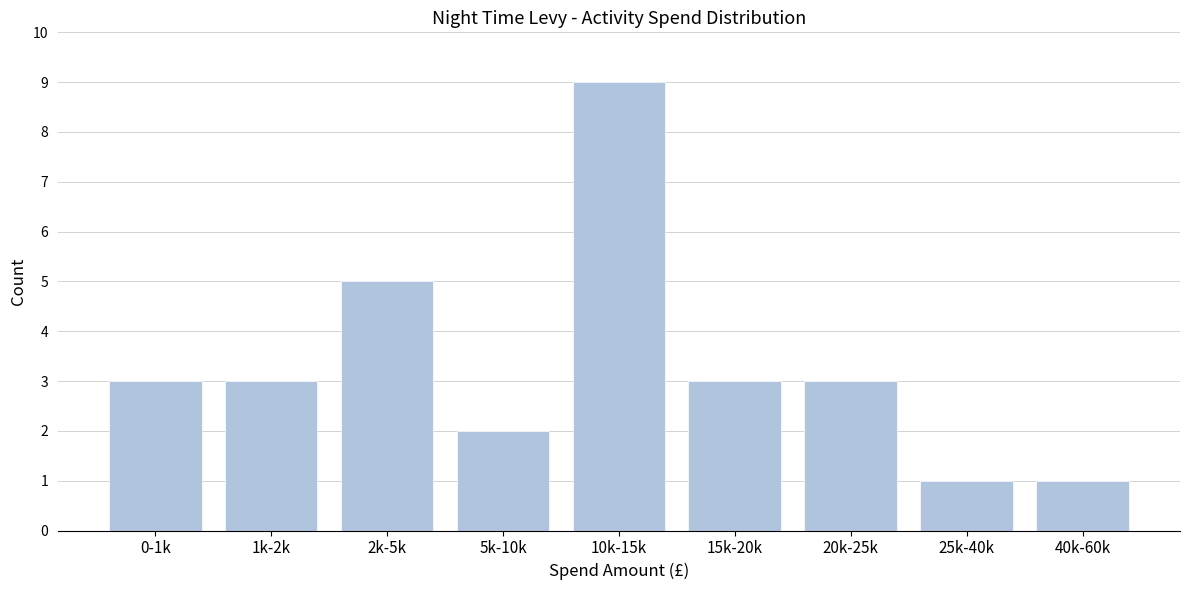

Reading left to right, list all the values displayed in this chart.

3	3	5	2	9	3	3	1	1